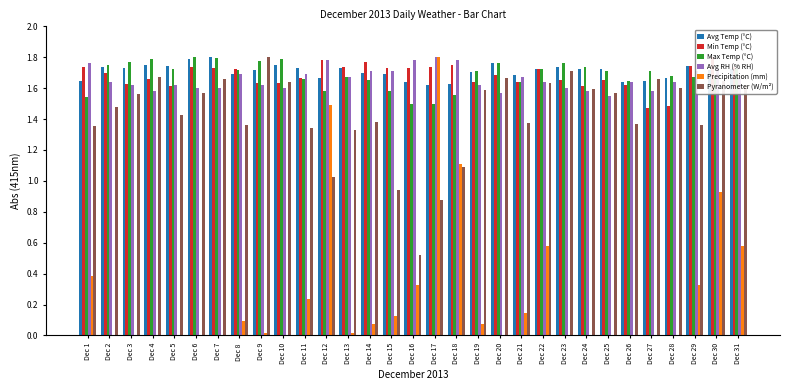

How many series are shown in this chart?

6